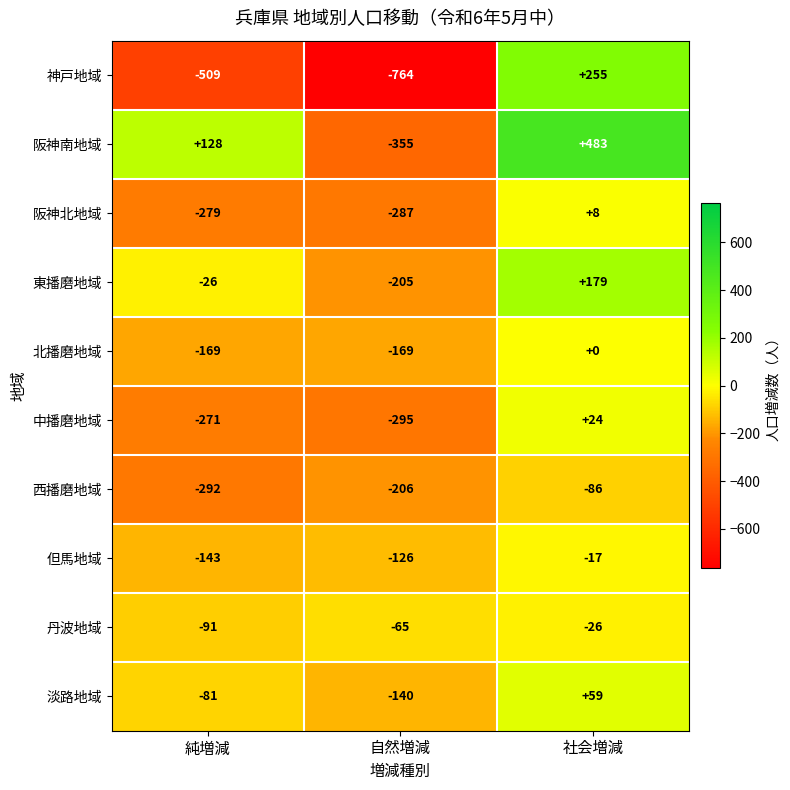

Which label corresponds to the smallest value in the chart?

自然増減